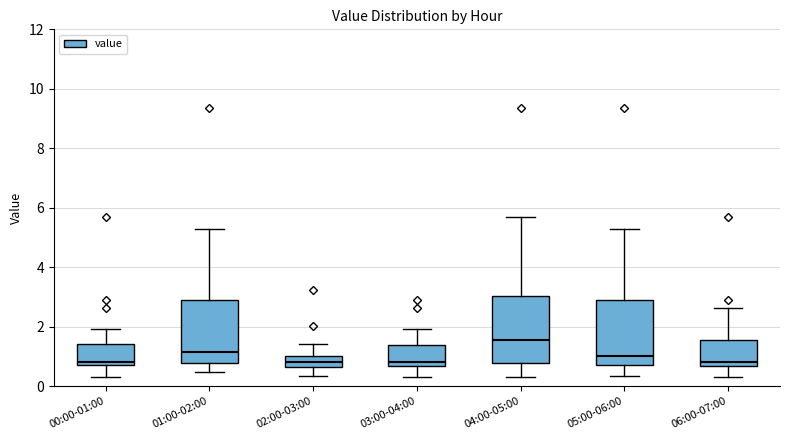

Where is the upper edge of the box for 01:00-02:00 on the y-axis? The values are not printed on the chart, so give them approximately, as read against the axis.

3.0